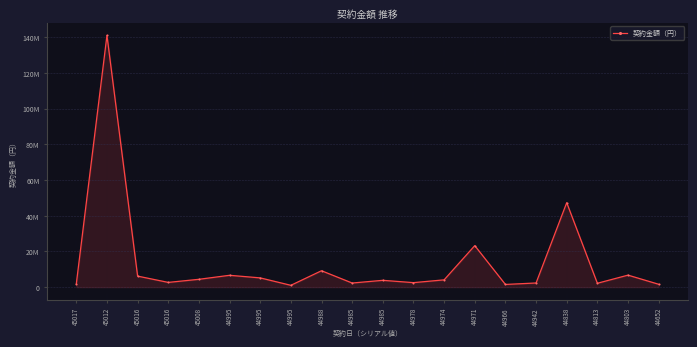

Rank the categories by value from lowest to highest.

44995, 44966, 44652, 45017, 44813, 44985, 44942, 44978, 45016, 44985, 44974, 45008, 44995, 45016, 44995, 44803, 44988, 44971, 44838, 45012